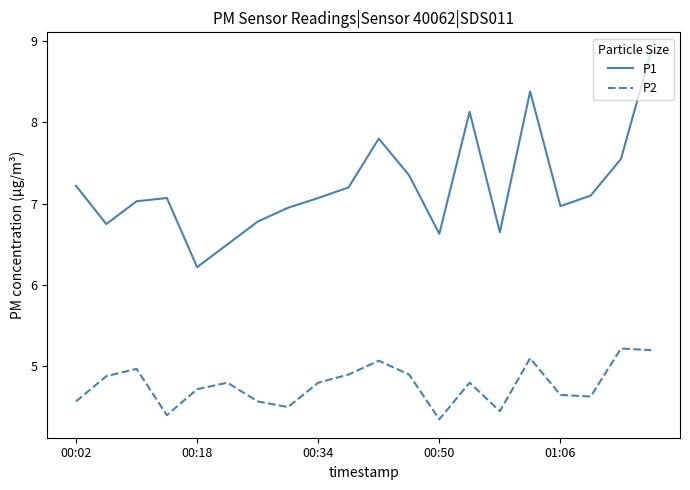

Which series has the largest range (max minus min)?

P1